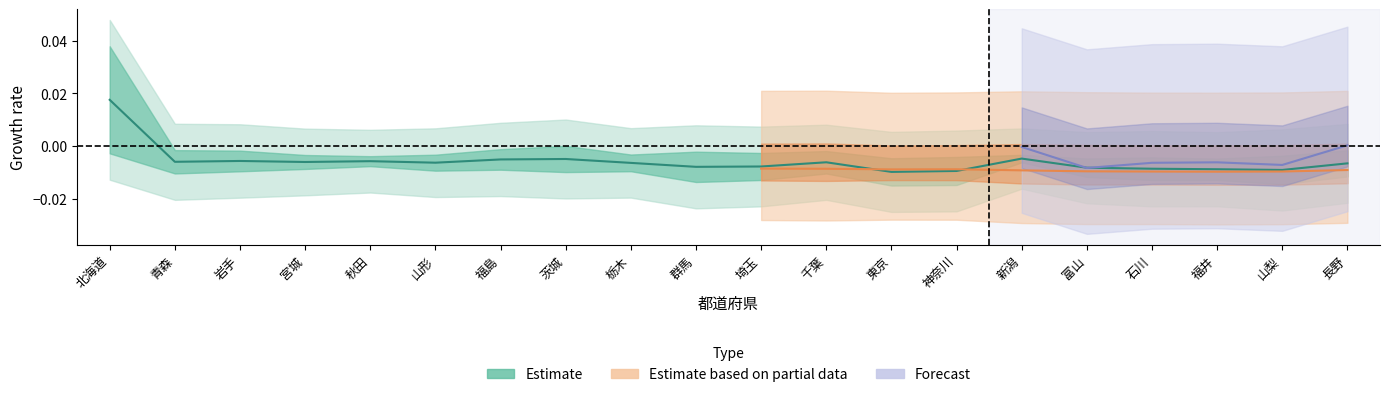

How many points are higher than both their immediate neighbors (excluding endpoints)?

5